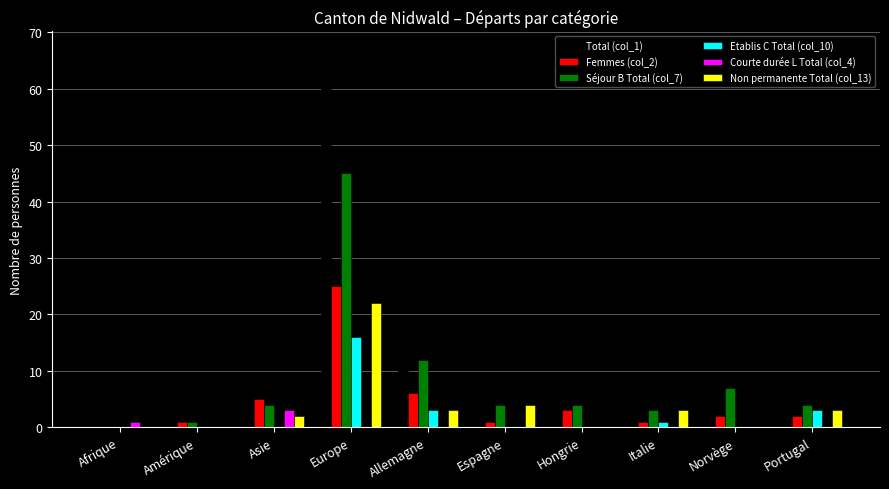

Which category has the highest value across all series?

Europe